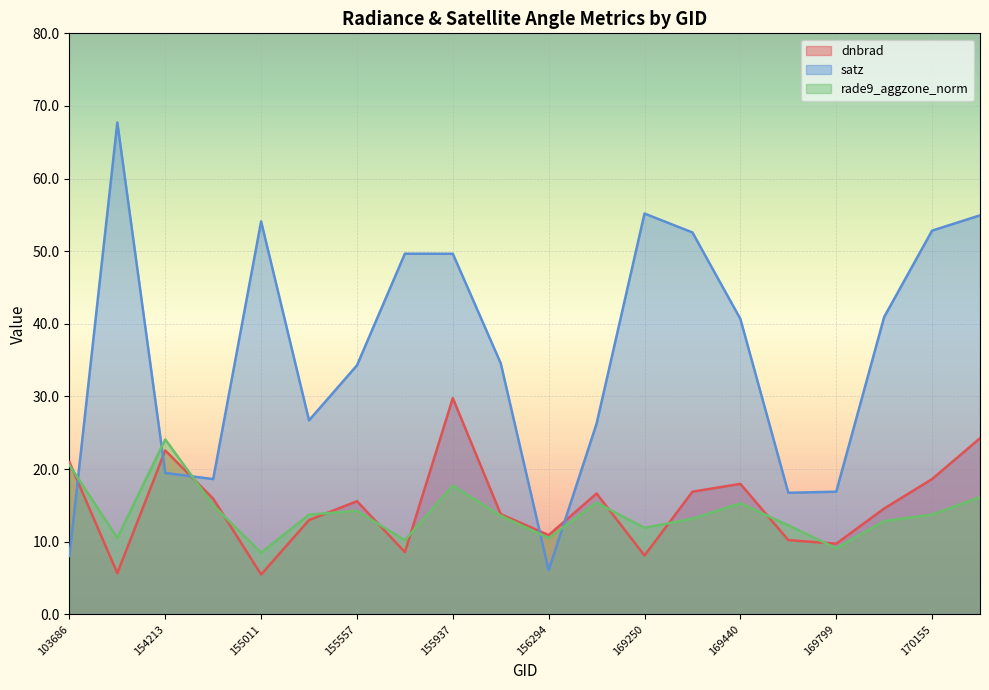

At how many categories does at least one series exceed 56?

1